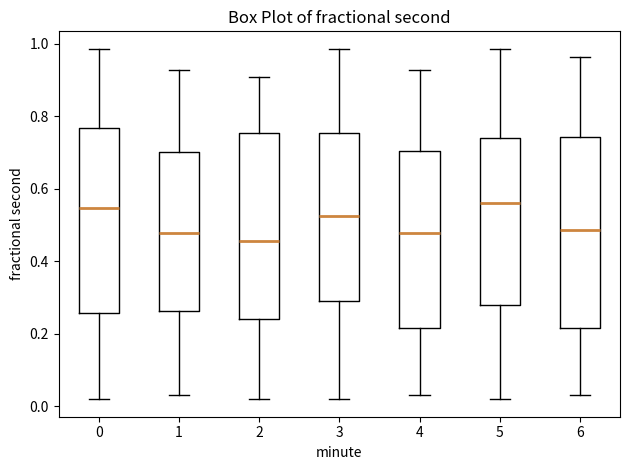

Where does the upper whisker of the box at x = 0 end on the y-axis? The values are not printed on the chart, so give them approximately, as read against the axis.

0.98